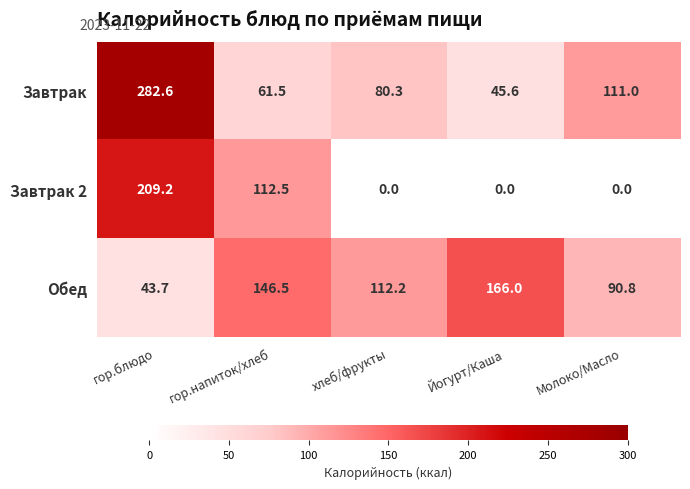

Is it true that Завтрак equals 80.3 at хлеб/фрукты?

True